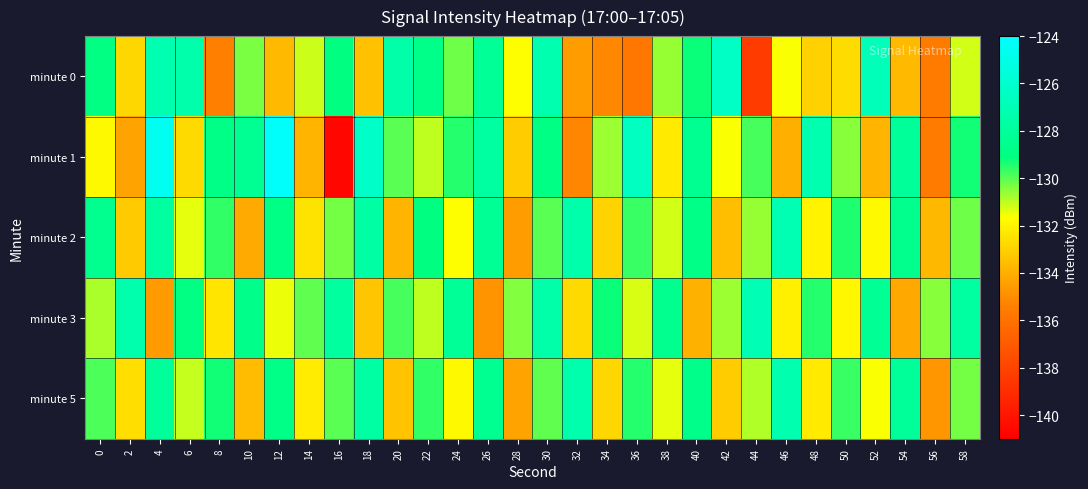

Between 0 and 26, which series saw the biggest shift?

minute 3